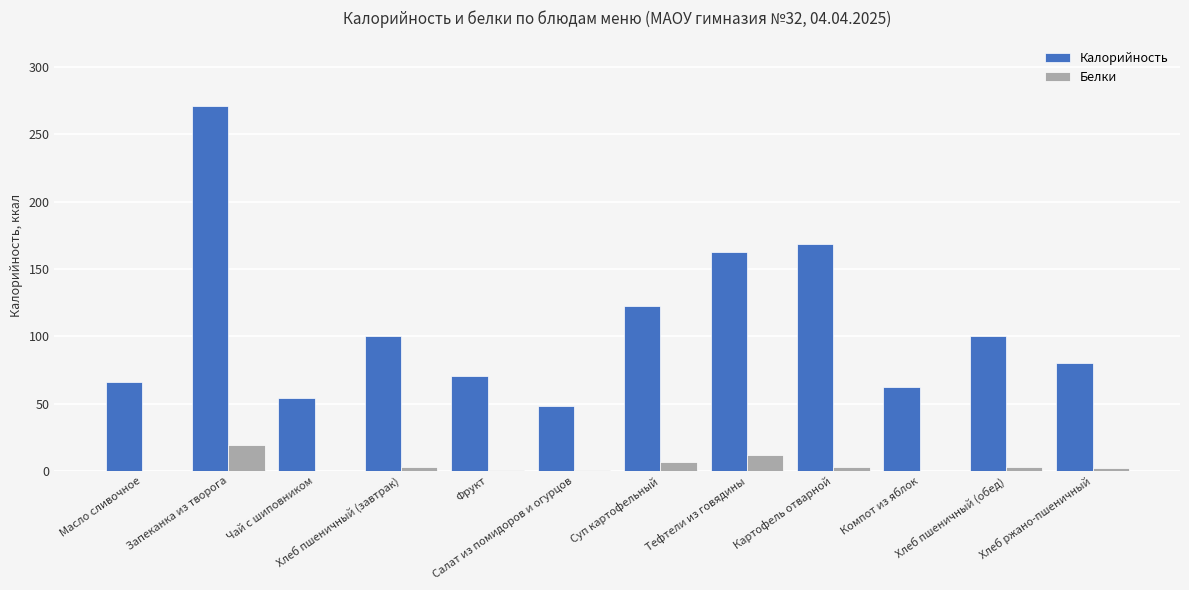

Is the value of Белки at Тефтели из говядины greater than the value of Калорийность at Хлеб ржано-пшеничный?

No